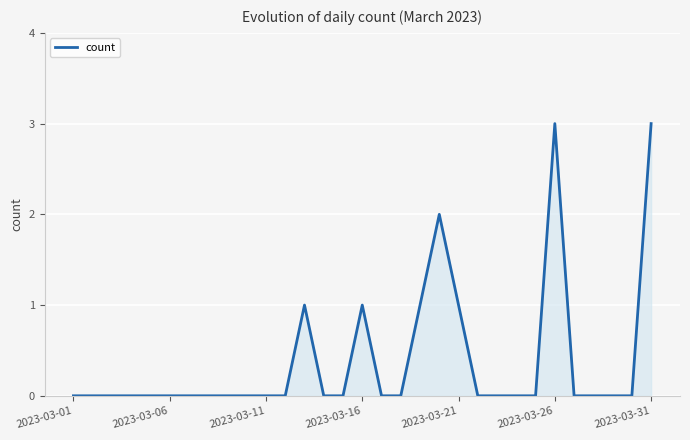

What is the difference between the maximum and minimum values?

3